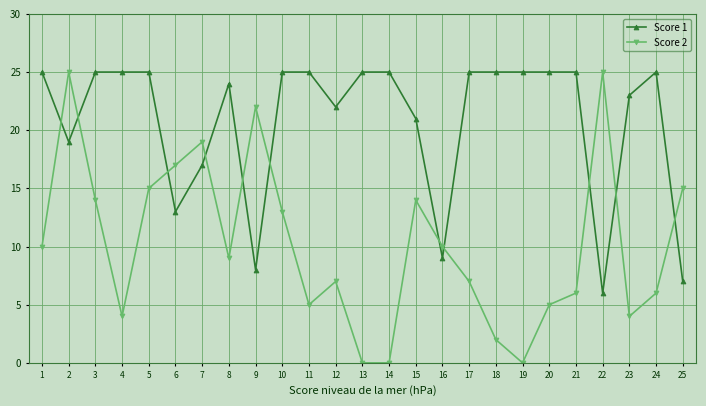

Reading left to right, what are all the values shown in this chart?

Score 1: 25	19	25	25	25	13	17	24	8	25	25	22	25	25	21	9	25	25	25	25	25	6	23	25	7
Score 2: 10	25	14	4	15	17	19	9	22	13	5	7	0	0	14	10	7	2	0	5	6	25	4	6	15